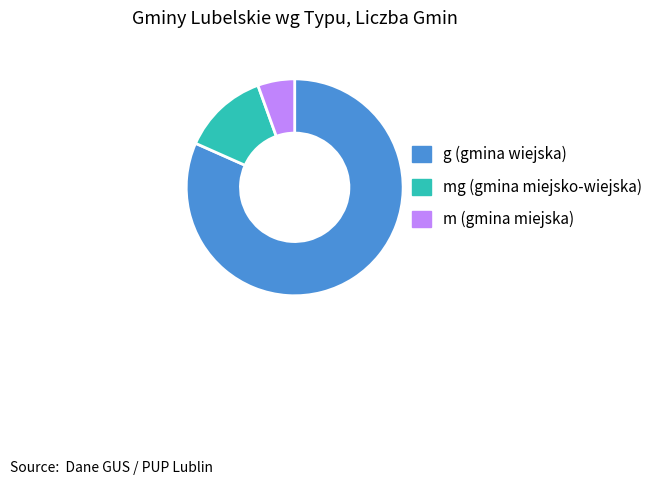

Rank the categories by value from lowest to highest.

m (gmina miejska), mg (gmina miejsko-wiejska), g (gmina wiejska)